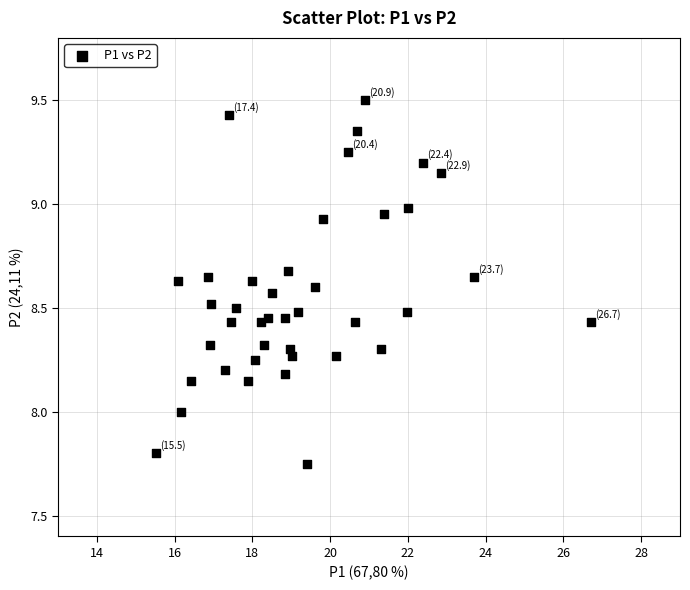

How many points are shown in the scatter plot?

40